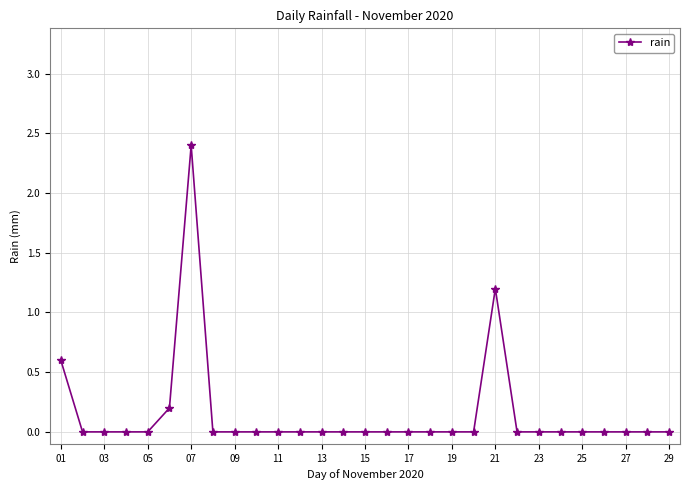

What is the greatest value displayed?

2.4